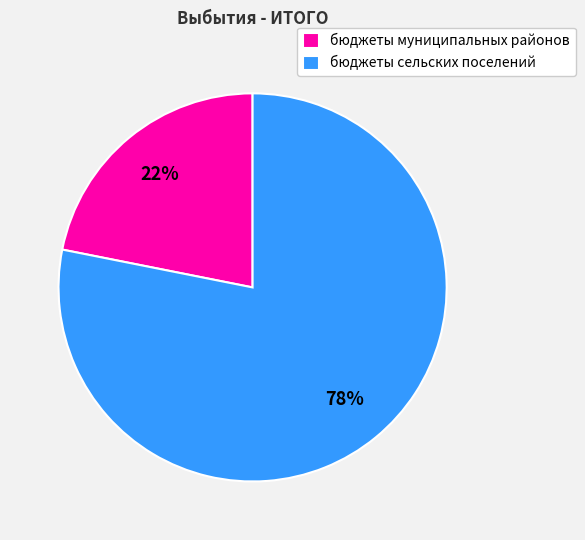

To the nearest percent, what percentage of the pie is бюджеты муниципальных районов?

22%